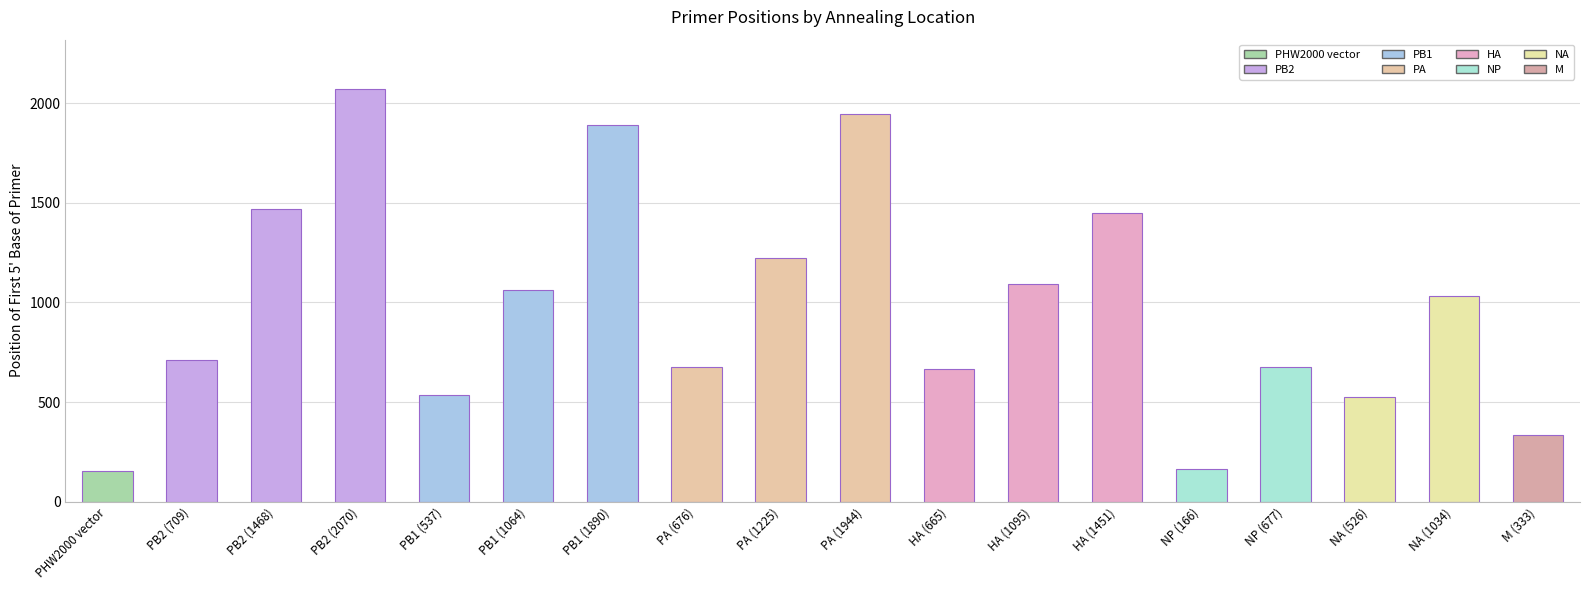

Are the bars horizontal?

No